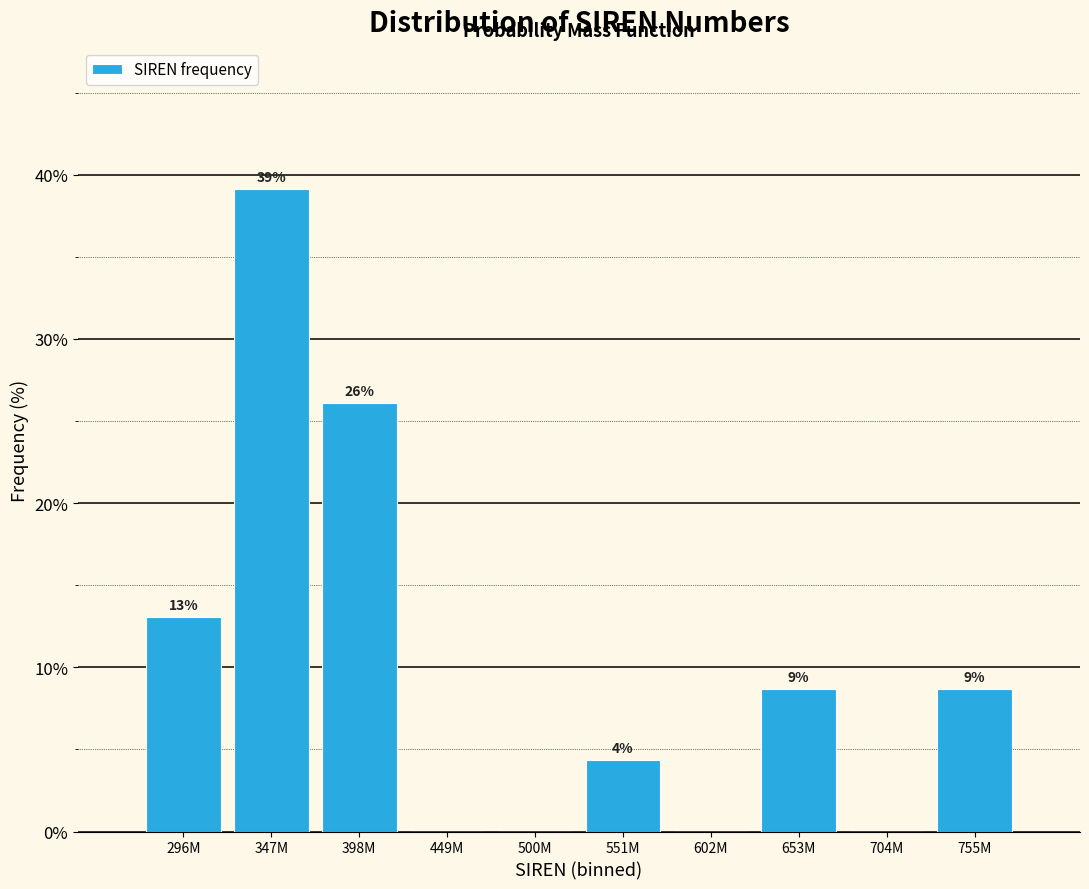

Where is the data nearest to the value 19?

296M